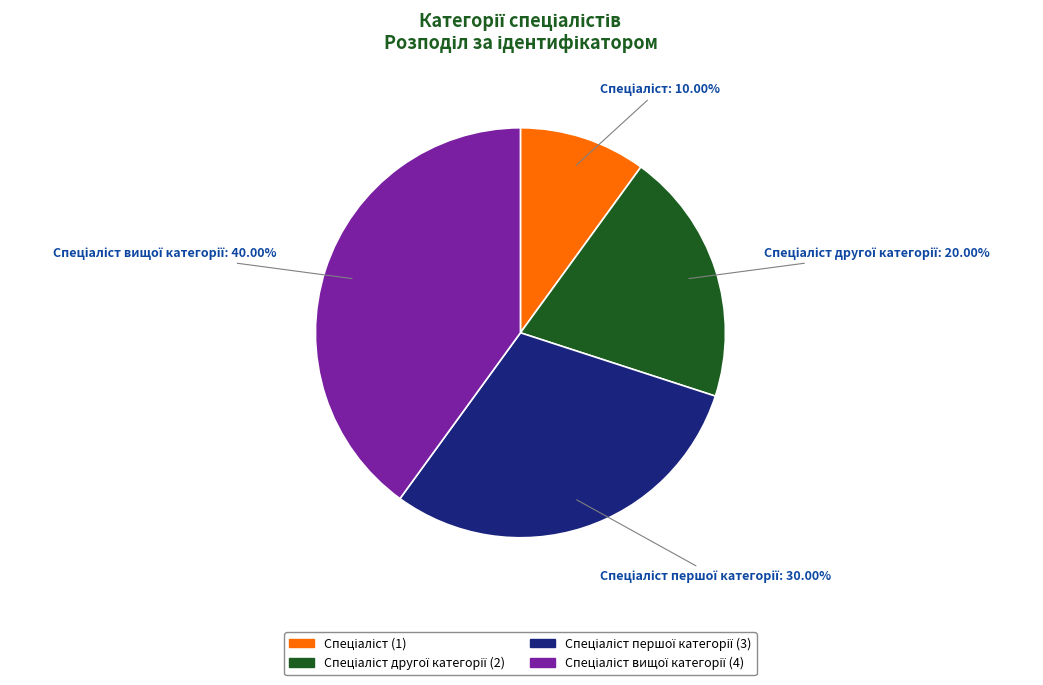

Count the number of slices in the pie.

4